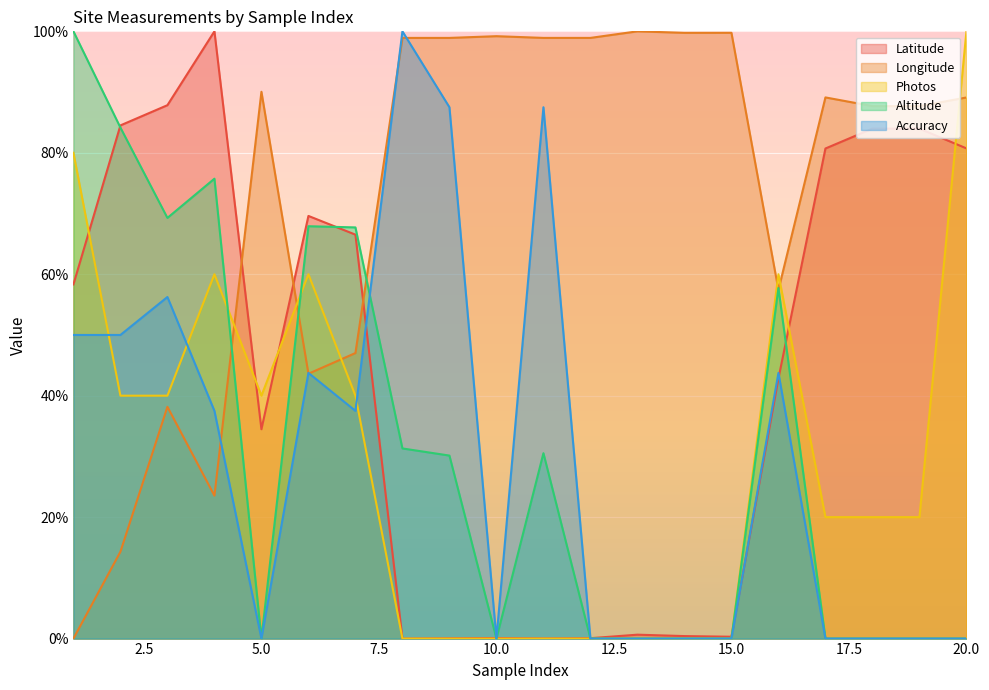

How many times do Latitude and Photos cross each other?

6